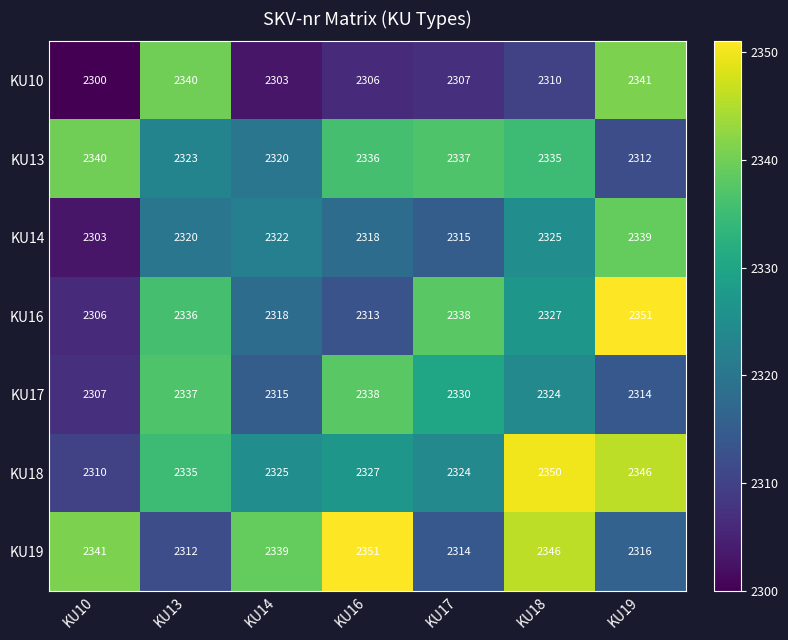

What is the maximum value shown in the chart?

2351